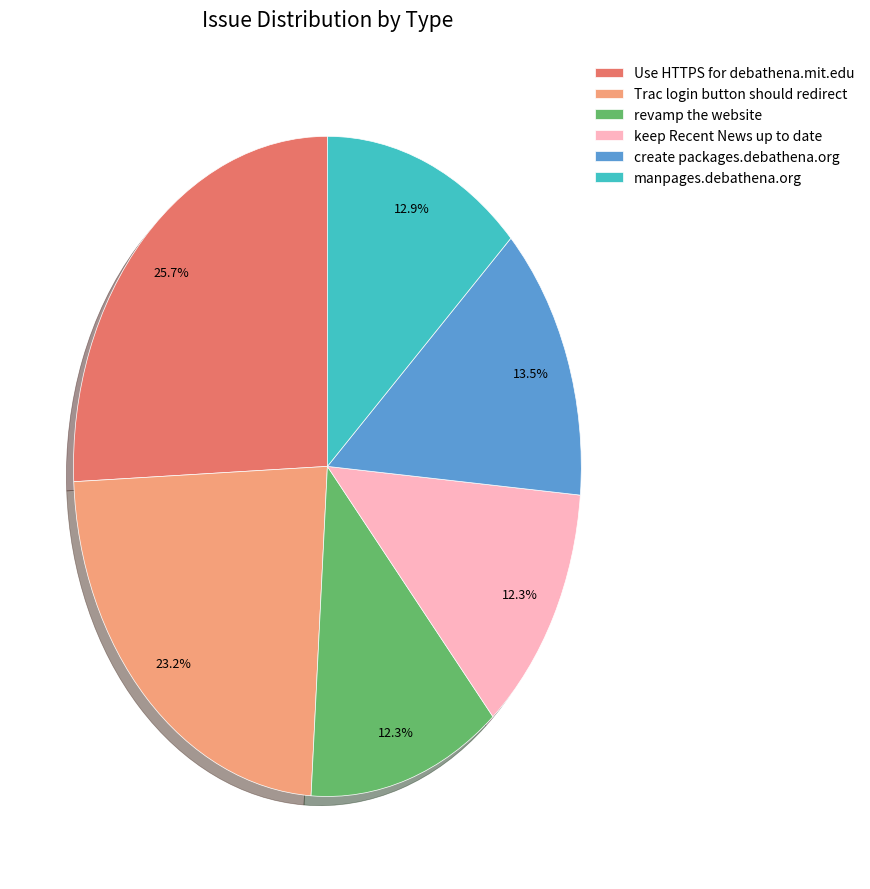

Is it true that Use HTTPS for debathena.mit.edu is 32% of the pie?

False